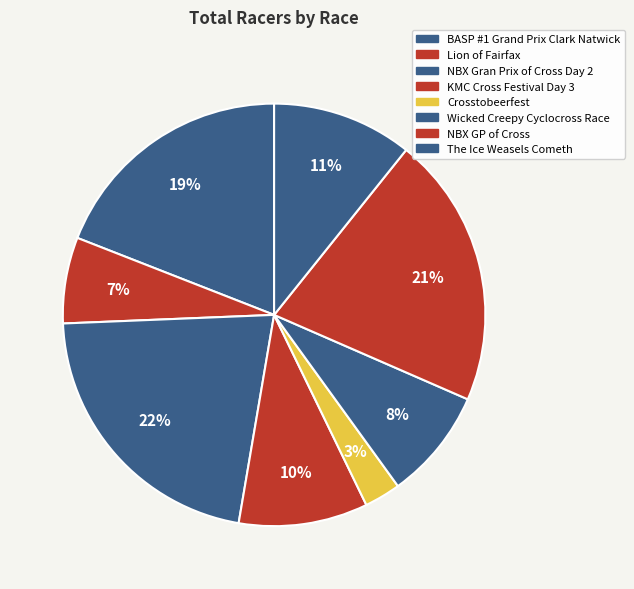

The The Ice Weasels Cometh slice represents 11% of the pie. True or false?

True